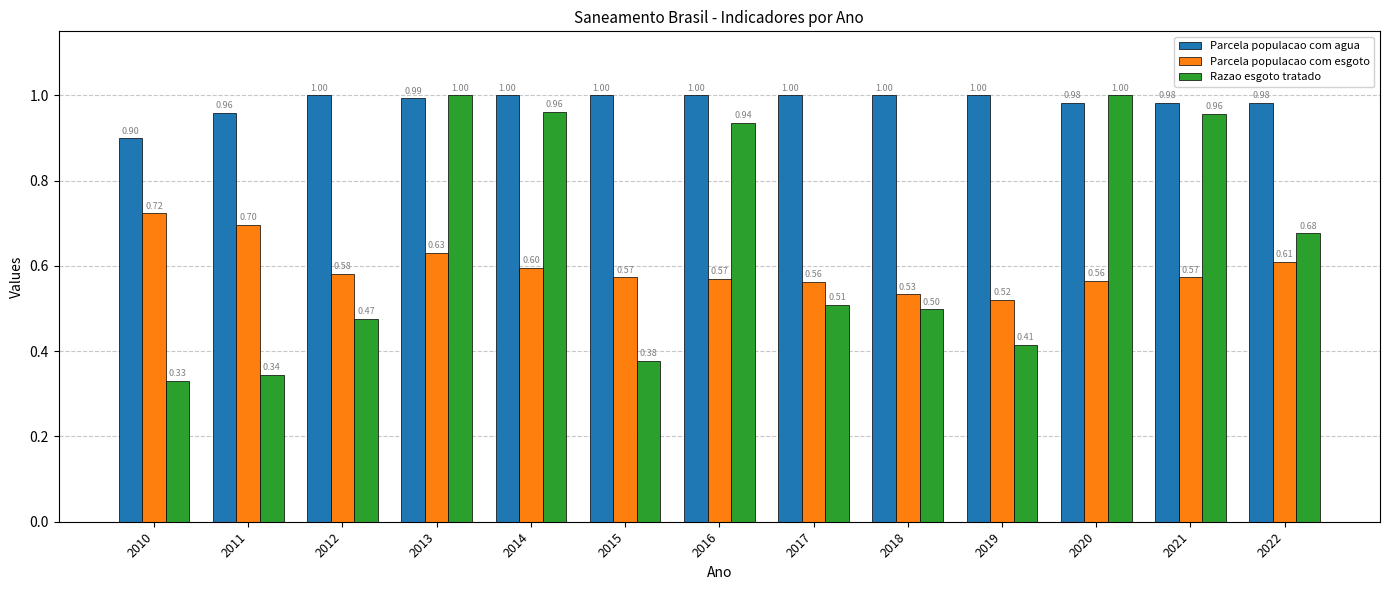

Which series has the widest spread of values?

Razao esgoto tratado